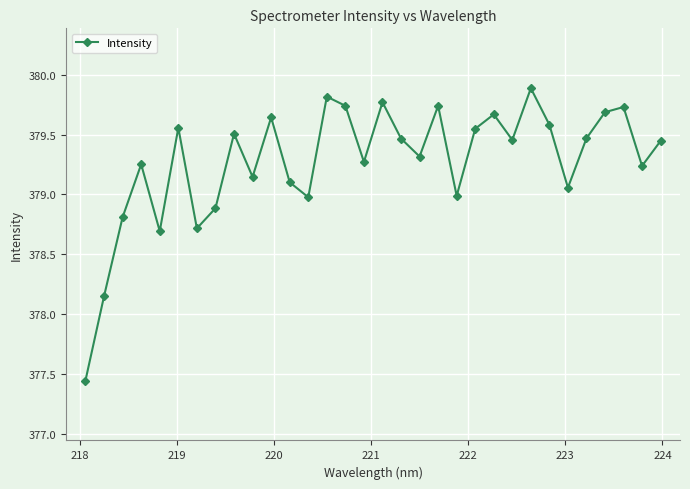

How many series are shown in this chart?

1